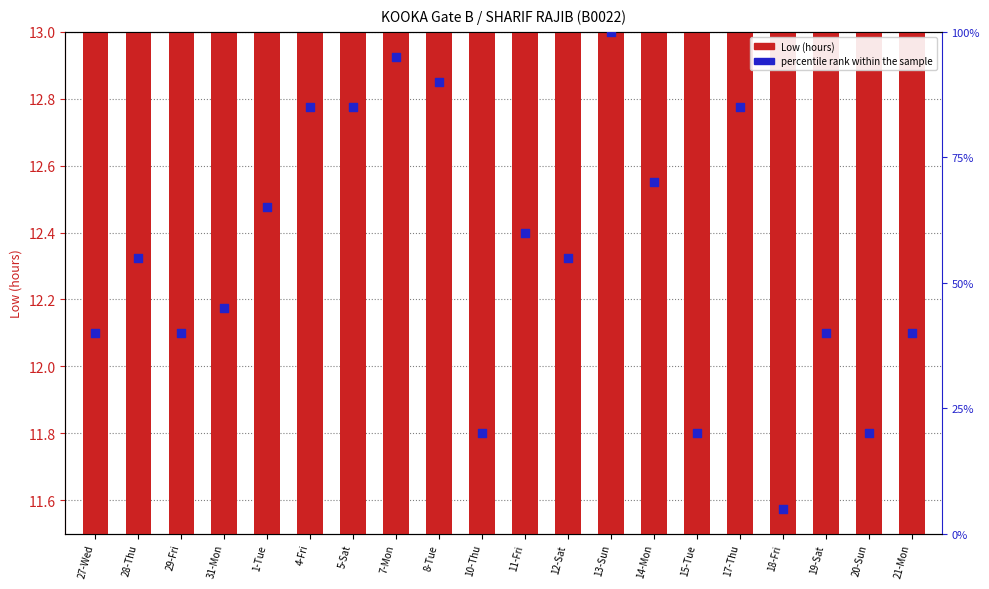

Which series reaches the minimum Y coordinate?

percentile rank within the sample